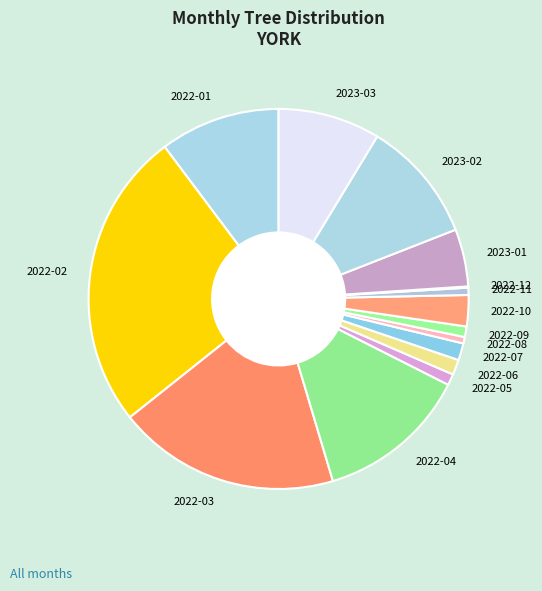

Is it true that 2022-10 is 12% of the pie?

False